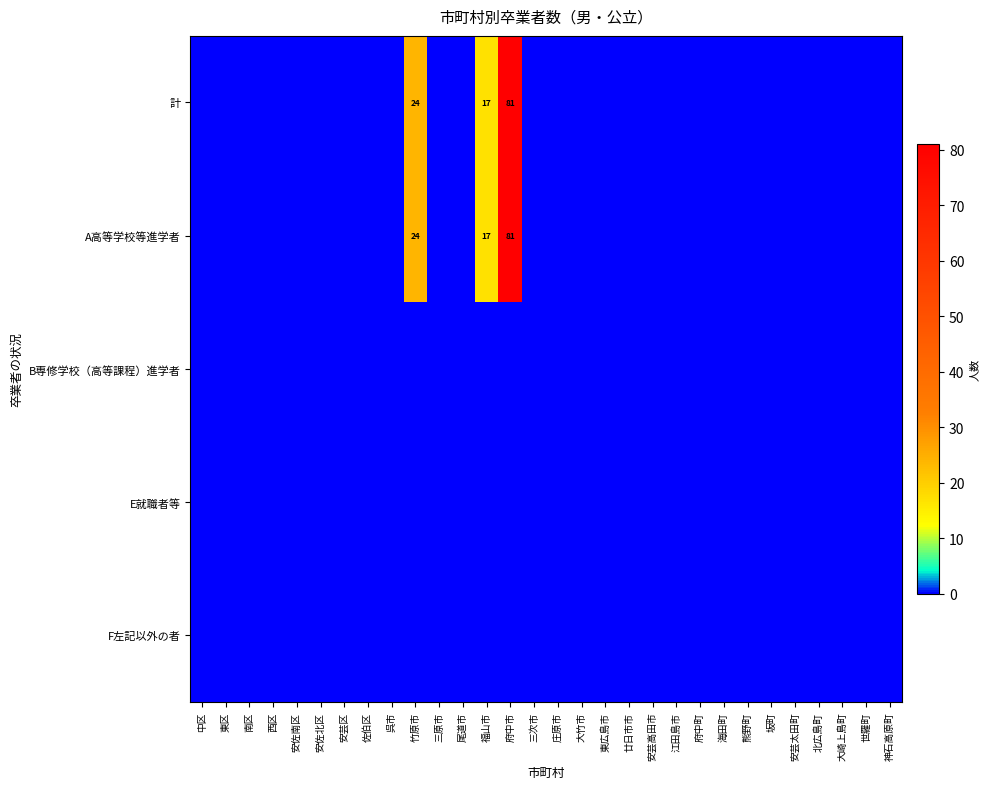

How many data points does each series have?

30